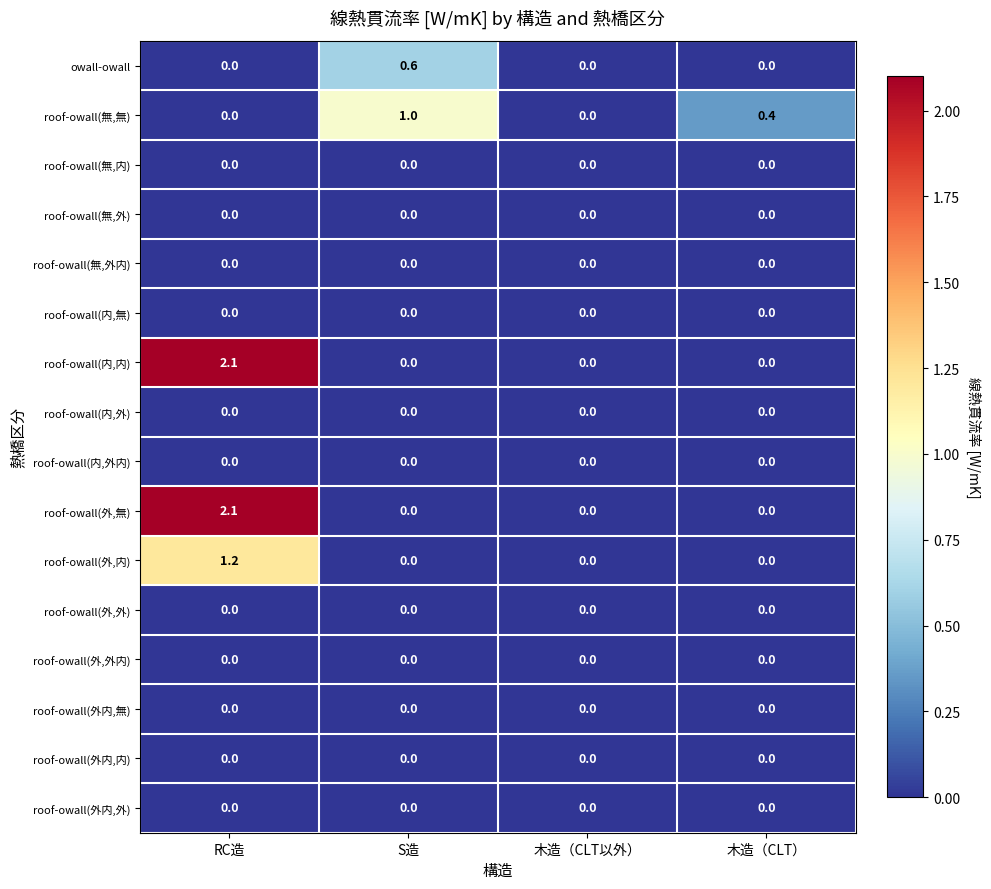

What is the maximum value shown in the chart?

2.1